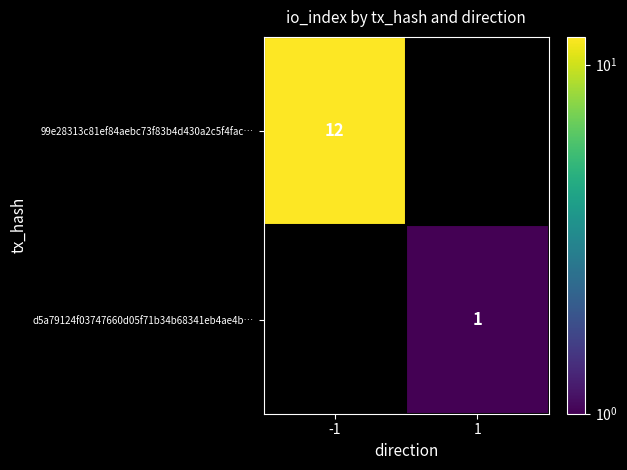

The value of d5a79124f03747660d05f71b34b68341eb4ae4b… at 1 is 1. True or false?

True